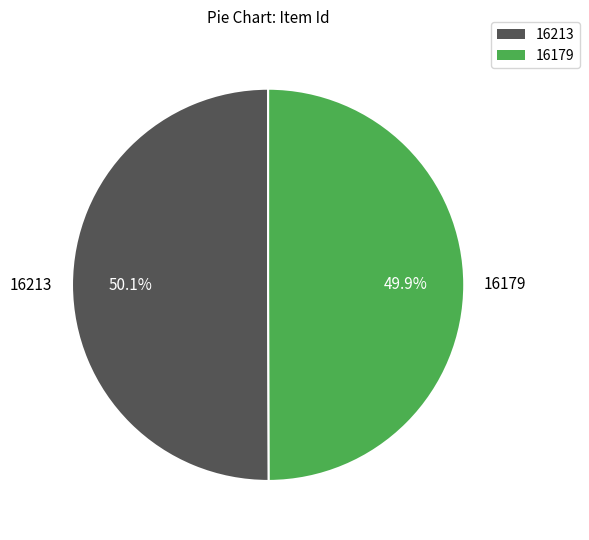

Do 16179 and 16213 together represent more than half of the pie?

Yes